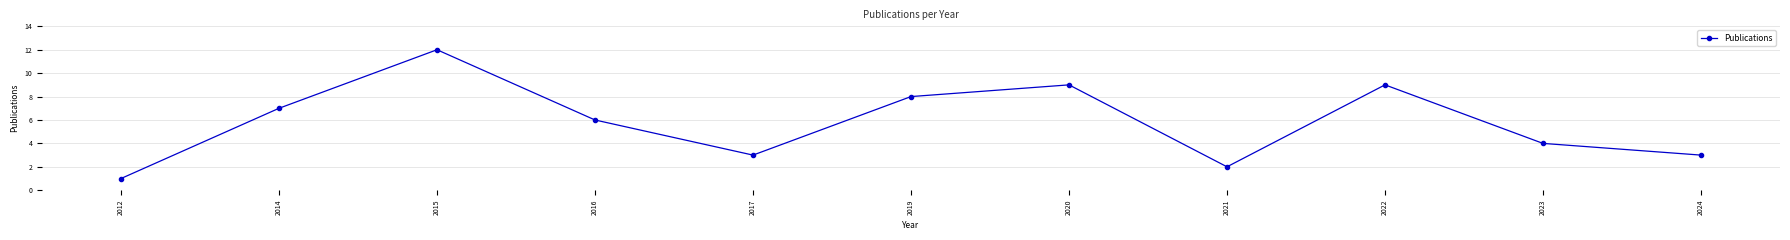

What is the difference between the values at 2019 and 2017?

5